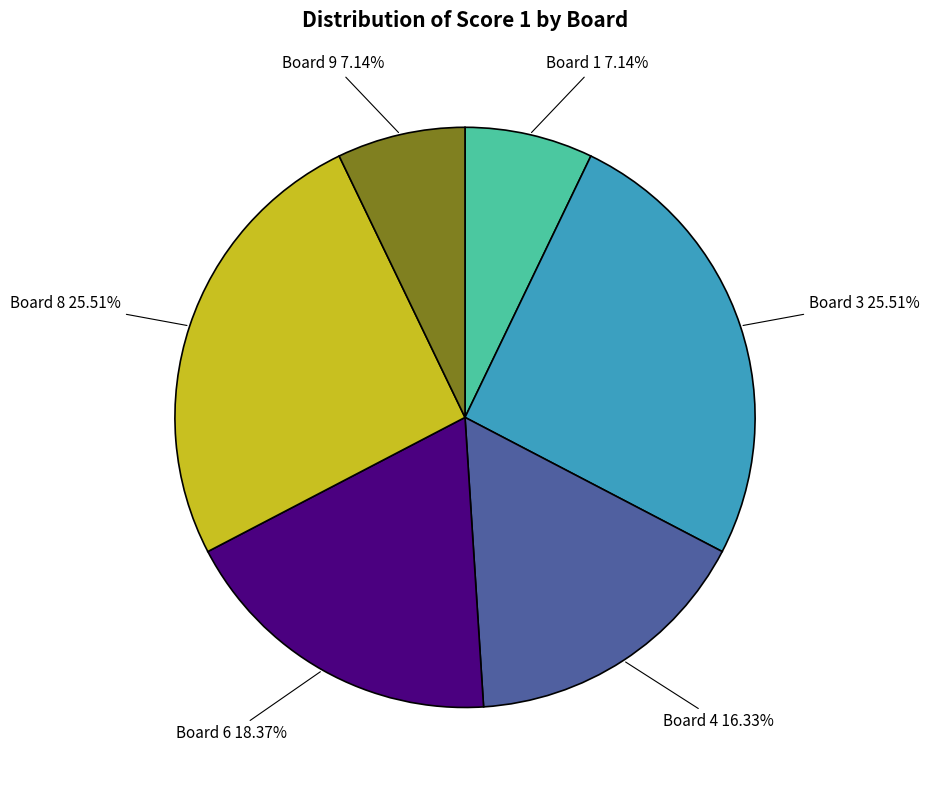

Is there any slice that represents more than half of the pie?

No